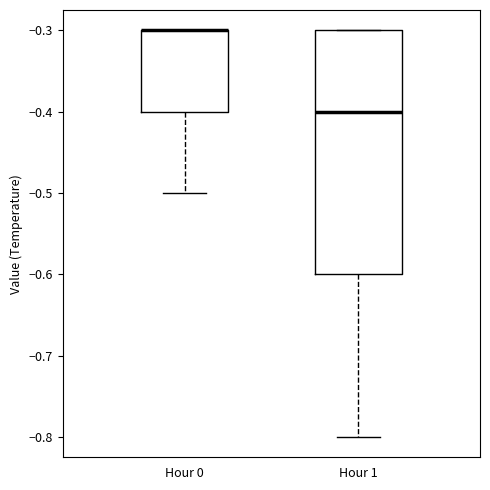

Reading left to right, transcribe this box plot: for each box, give where its median line is, the range the box spans, and where its two whiskers end, as read against the y-axis. The values are not printed on the chart, so give them approximately, as read against the axis.

Hour 0: median -0.3 (drawn on the box's upper edge), box -0.4 to -0.3, whiskers -0.5 to -0.3
Hour 1: median -0.4, box -0.6 to -0.3, whiskers -0.8 to -0.3